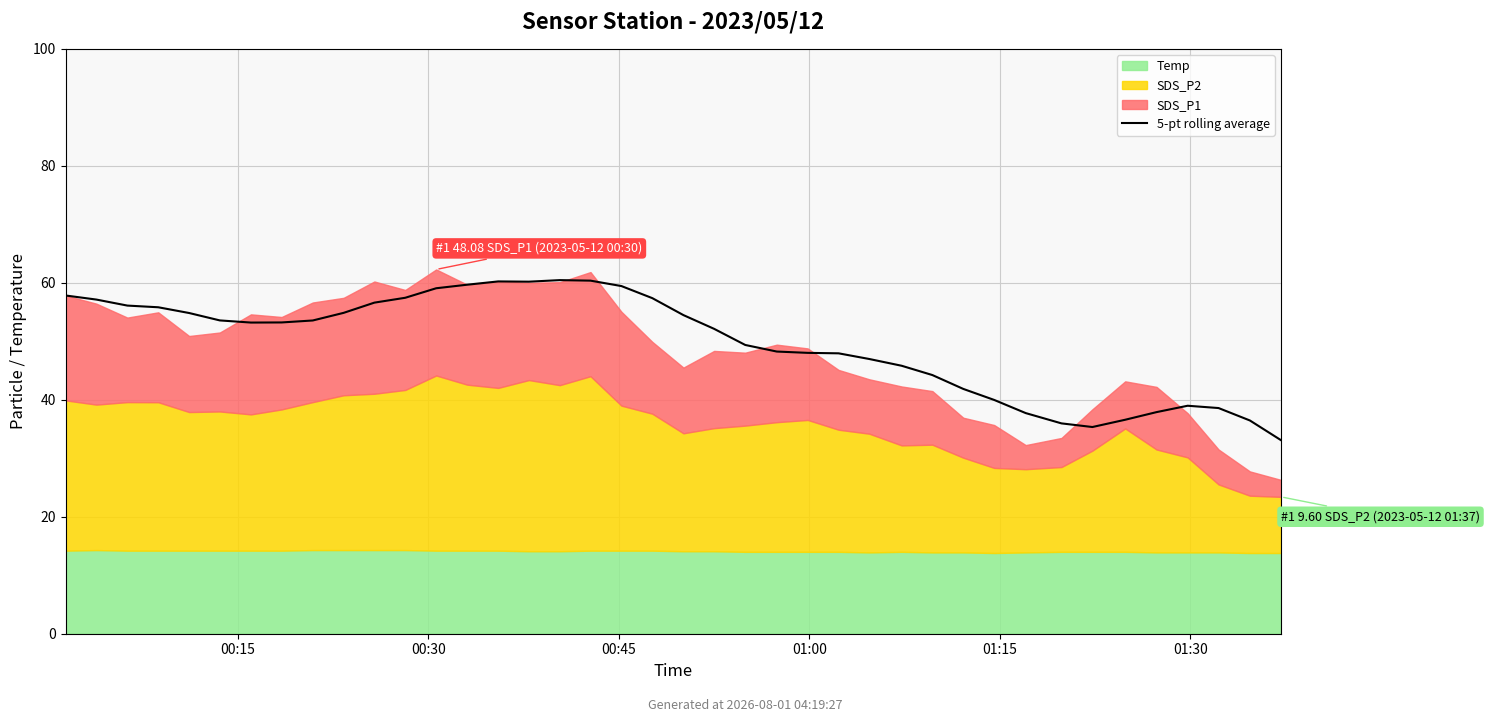

Where is the first local maximum?

14